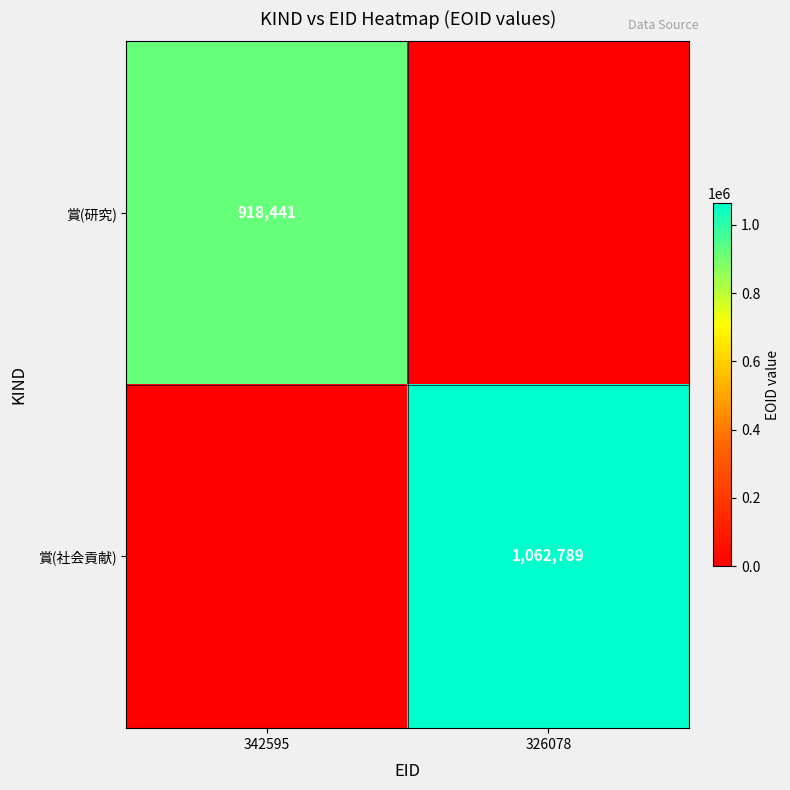

The 賞(社会貢献) series shows 1062789 at 326078. True or false?

True